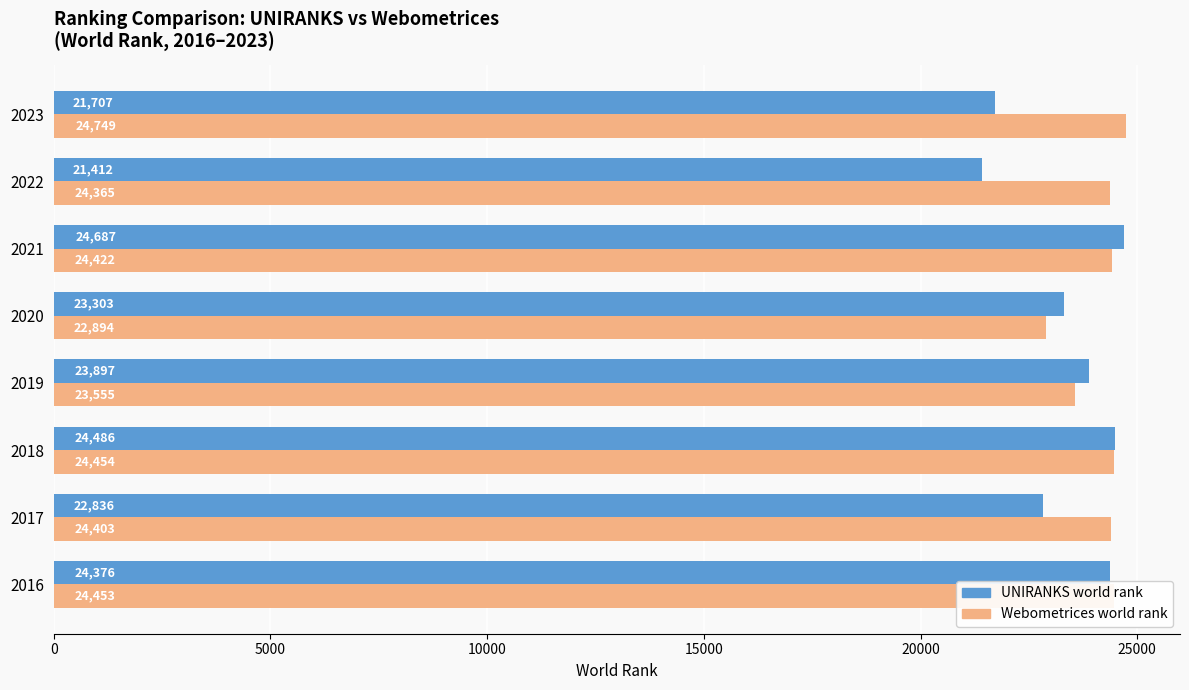

Which series has the largest range (max minus min)?

UNIRANKS world rank